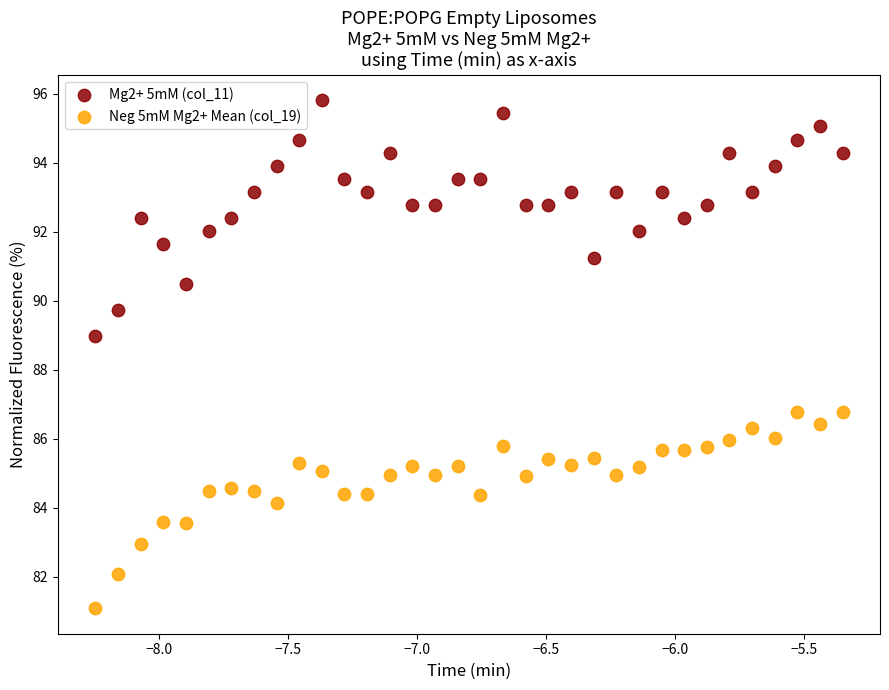

Which series has the largest Y range (max minus min)?

Mg2+ 5mM (col_11)